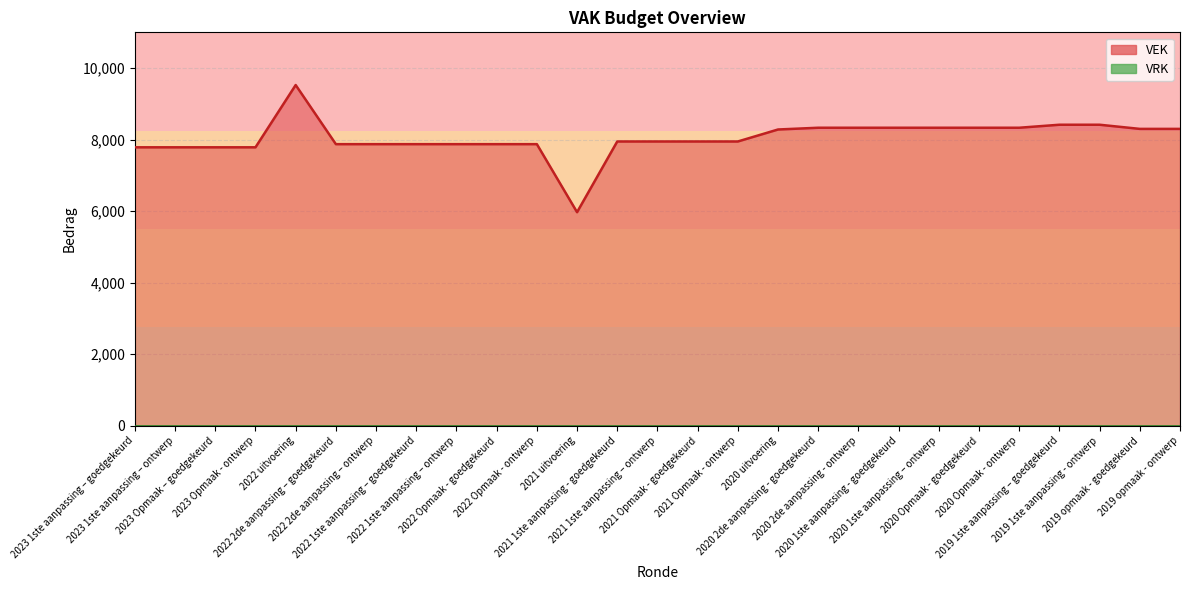

Reading left to right, list all the values displayed in this chart.

2023 1ste aanpassing – goedgekeurd=7786	2023 1ste aanpassing – ontwerp=7786	2023 Opmaak – goedgekeurd=7786	2023 Opmaak - ontwerp=7786	2022 uitvoering=9527	2022 2de aanpassing – goedgekeurd=7874	2022 2de aanpassing – ontwerp=7874	2022 1ste aanpassing – goedgekeurd=7874	2022 1ste aanpassing – ontwerp=7874	2022 Opmaak - goedgekeurd=7874	2022 Opmaak - ontwerp=7874	2021 uitvoering=5972	2021 1ste aanpassing - goedgekeurd=7949	2021 1ste aanpassing – ontwerp=7949	2021 Opmaak - goedgekeurd=7949	2021 Opmaak - ontwerp=7949	2020 uitvoering=8284	2020 2de aanpassing - goedgekeurd=8333	2020 2de aanpassing - ontwerp=8333	2020 1ste aanpassing - goedgekeurd=8333	2020 1ste aanpassing – ontwerp=8333	2020 Opmaak - goedgekeurd=8333	2020 Opmaak - ontwerp=8333	2019 1ste aanpassing – goedgekeurd=8417	2019 1ste aanpassing - ontwerp=8417	2019 opmaak - goedgekeurd=8301	2019 opmaak - ontwerp=8301